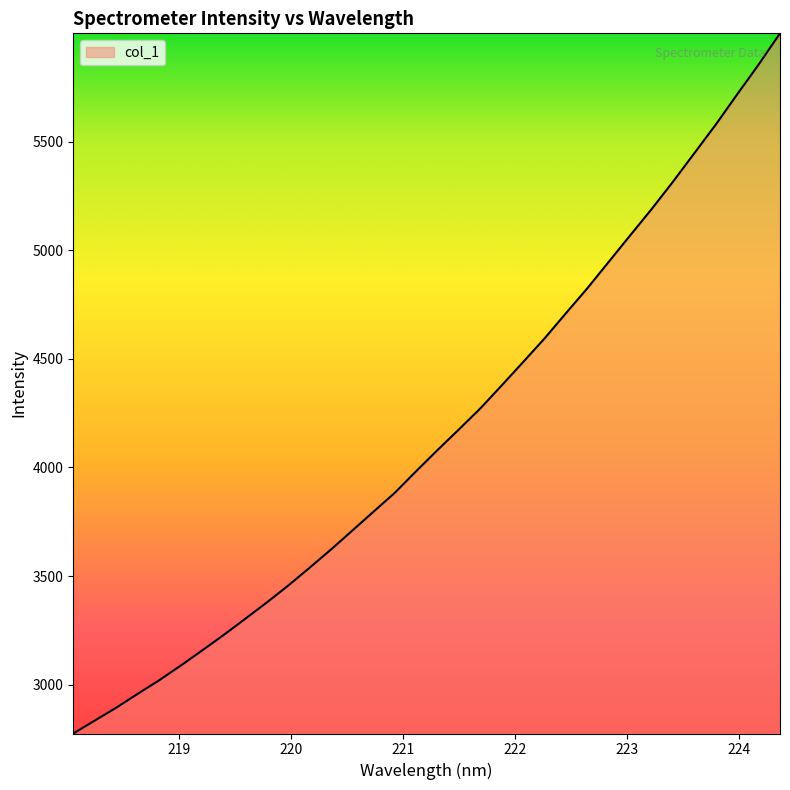

What is the smallest value displayed?

2775.1